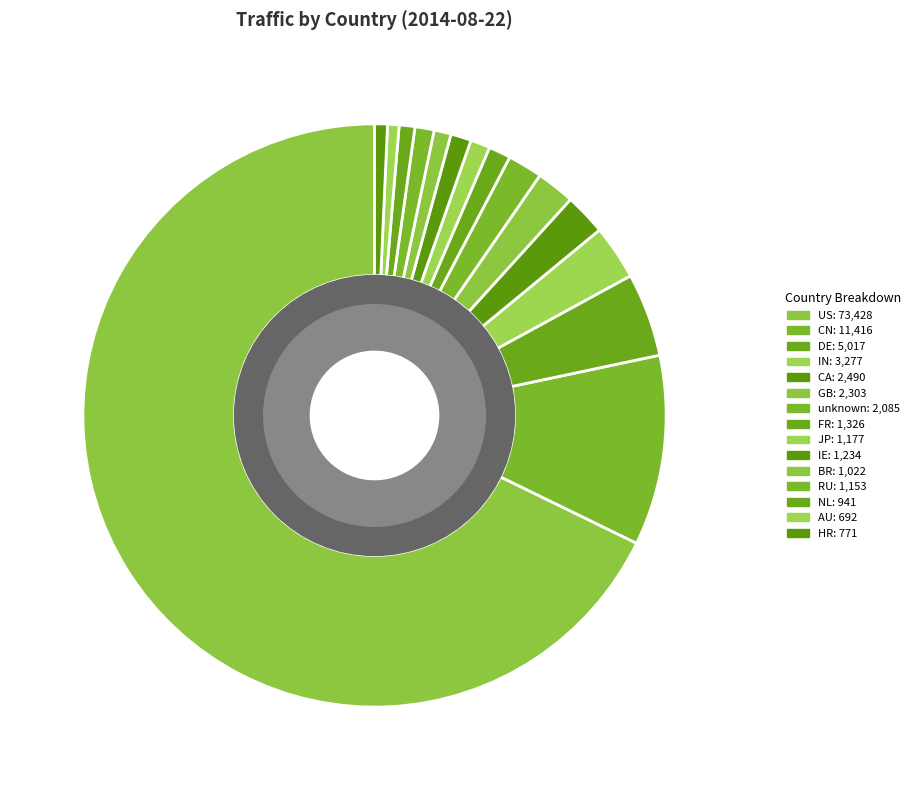

Which slice is the largest?

US